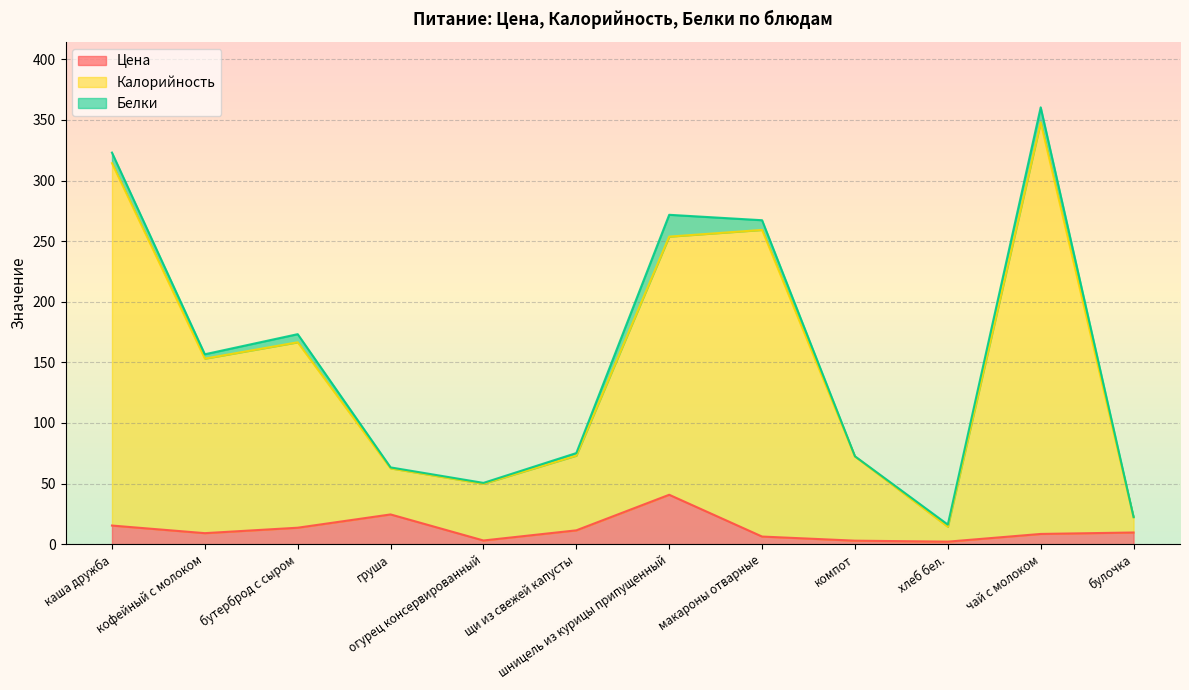

What is the sum of all Цена values?

146.7